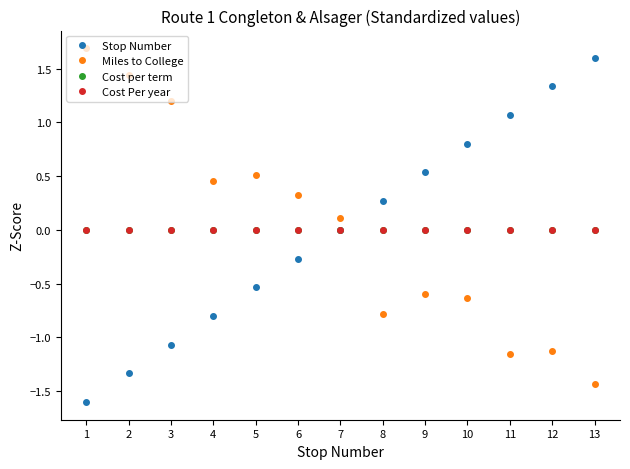

Does the chart have visible grid lines?

No